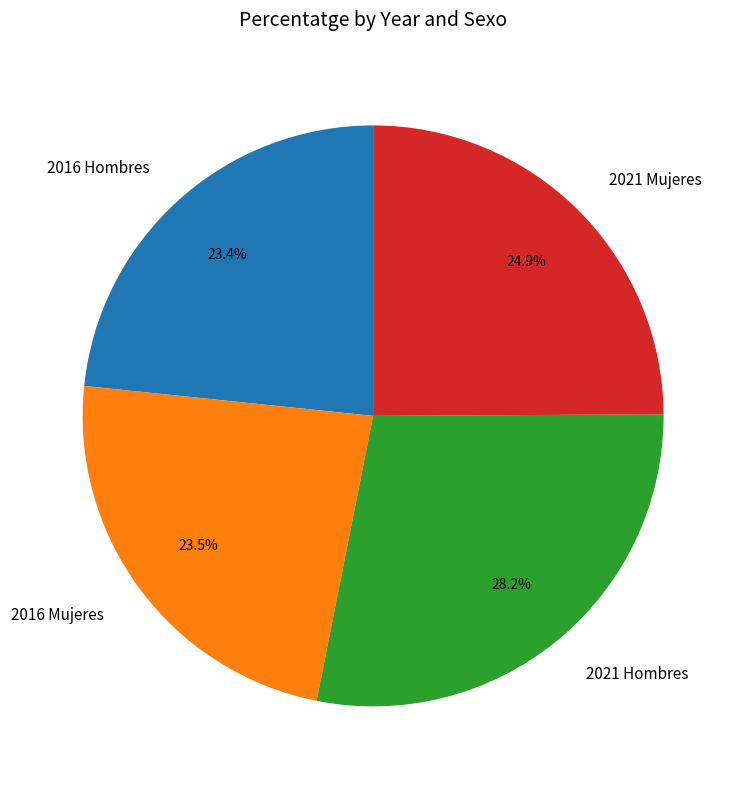

Is it true that 2021 Hombres is 38% of the pie?

False